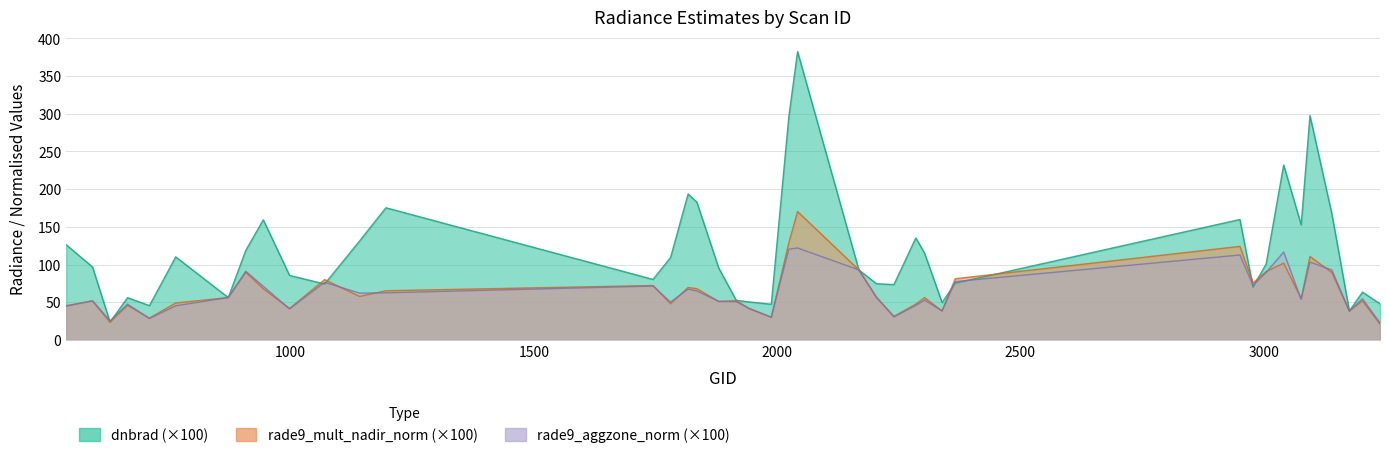

True or false: rade9_aggzone_norm has a value of 30.4 at 2240.

True